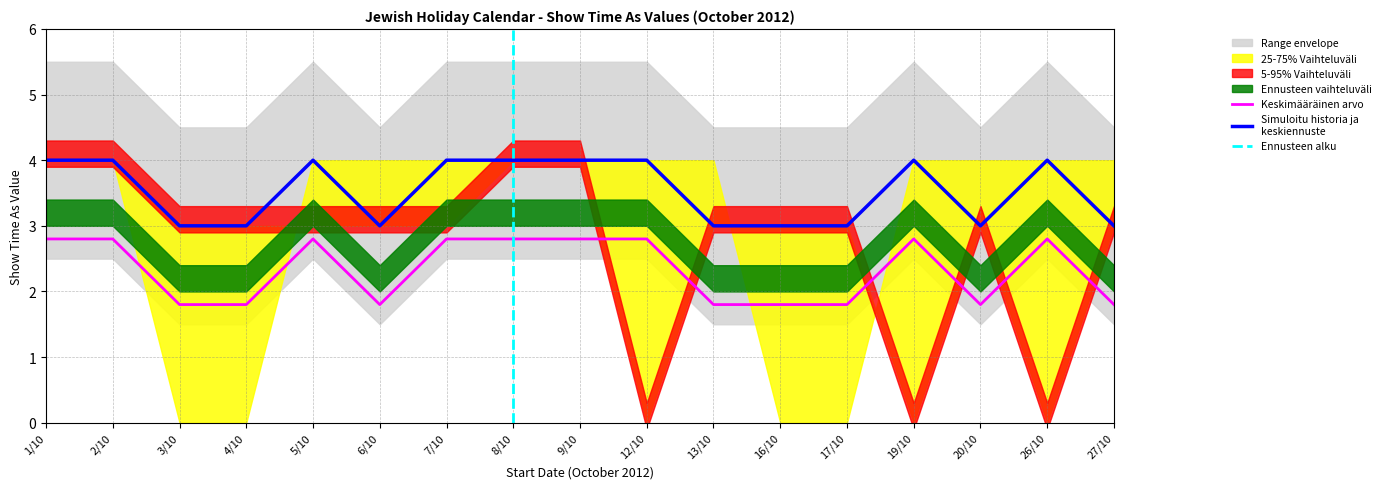

The Keskimääräinen arvo series shows 2.8 at 2/10. True or false?

True